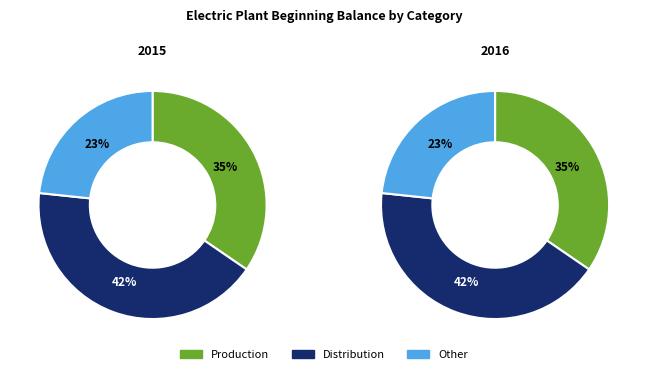

Is Transmission Plant the majority of the pie?

No